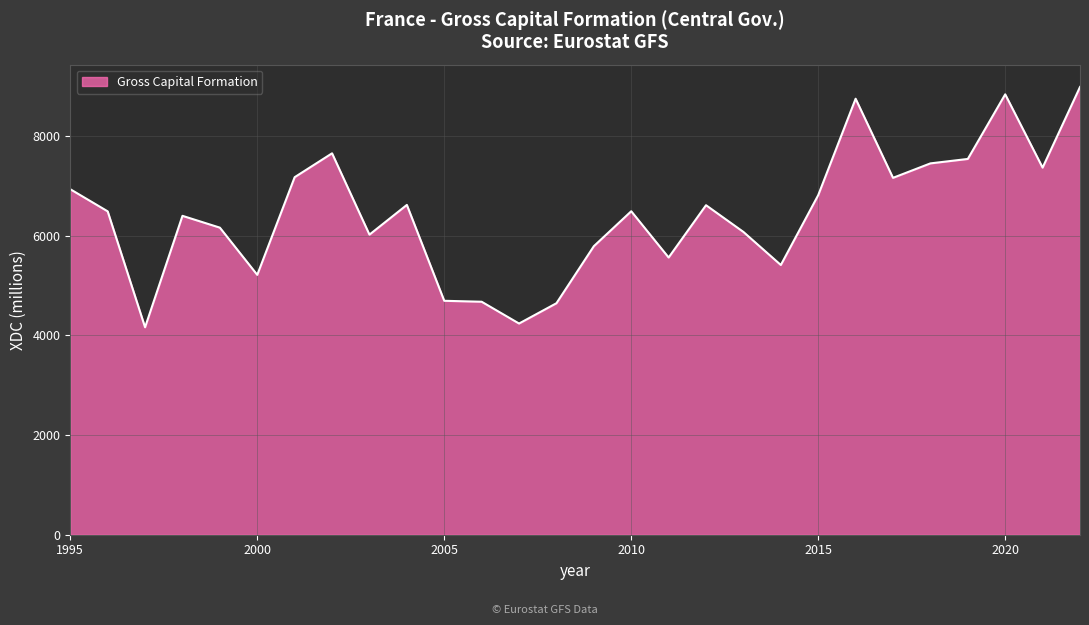

What is the difference between the maximum and minimum values?

4819